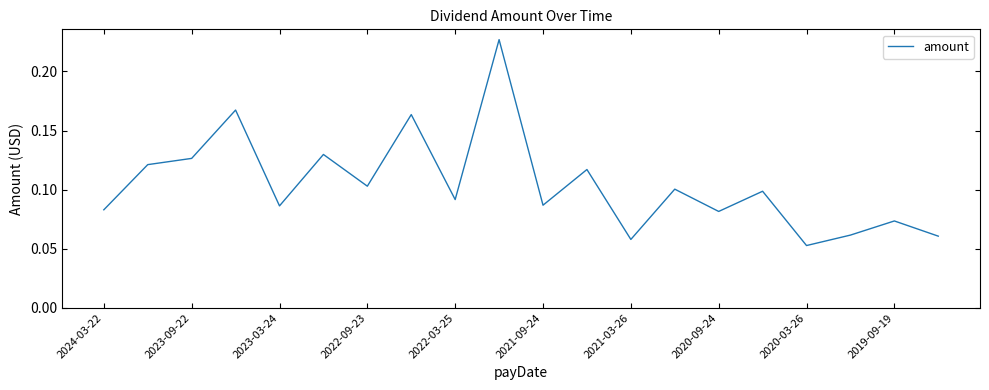

How many lines are shown in the chart?

1